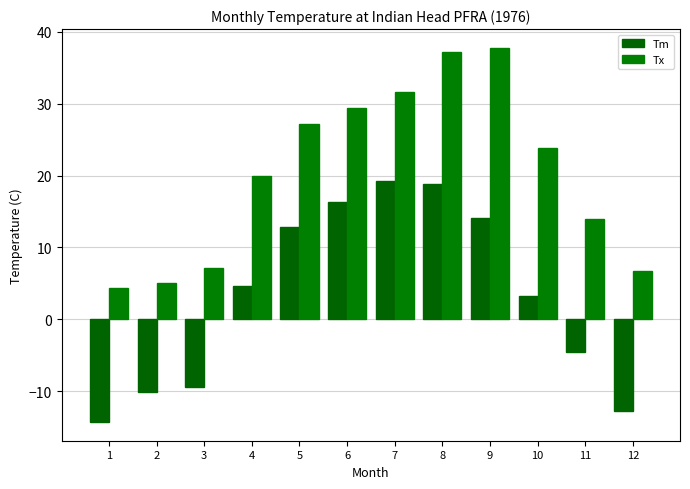

What is the sum of all Tm values?

38.3